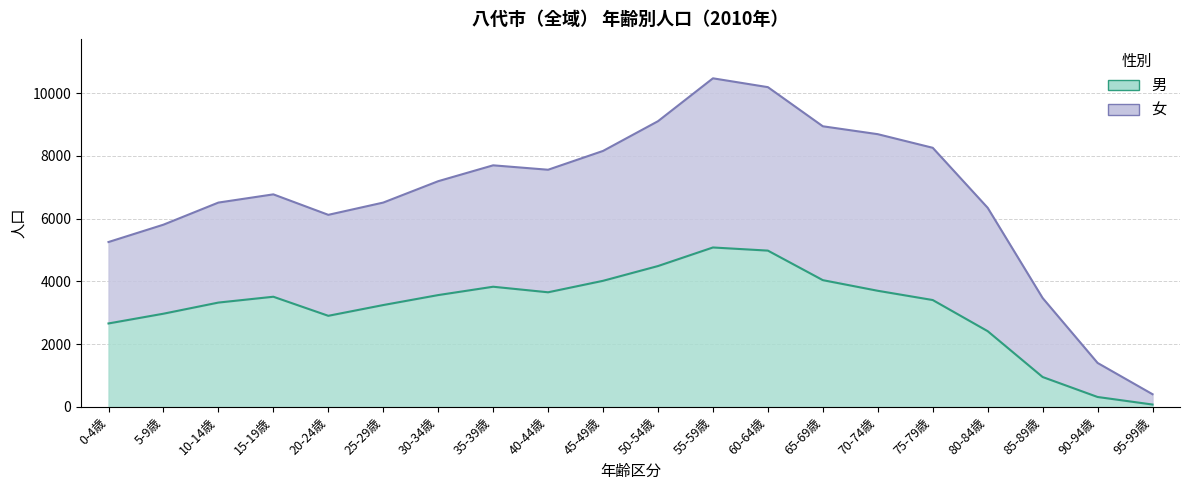

List the labels in order of value, largest first.

55-59歳, 60-64歳, 50-54歳, 65-69歳, 45-49歳, 35-39歳, 70-74歳, 40-44歳, 30-34歳, 15-19歳, 75-79歳, 10-14歳, 25-29歳, 5-9歳, 20-24歳, 0-4歳, 80-84歳, 85-89歳, 90-94歳, 95-99歳